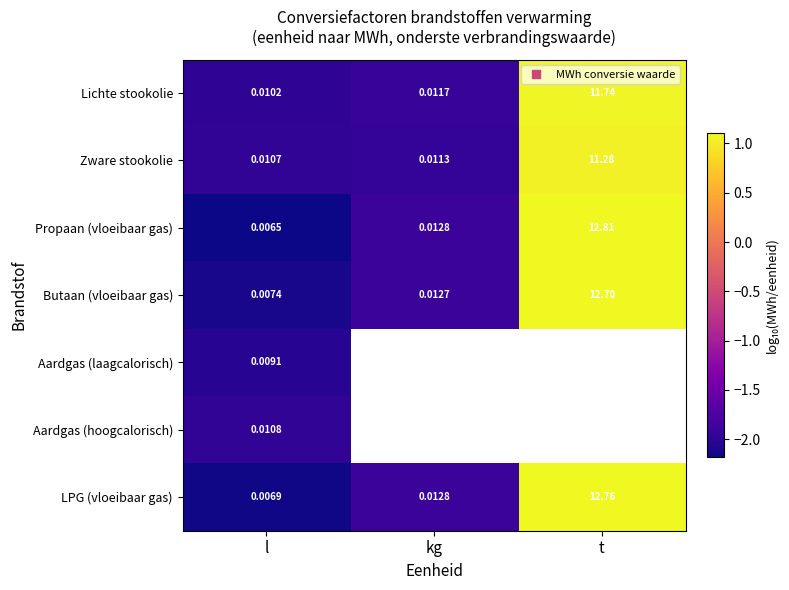

Which category has the highest value across all series?

t